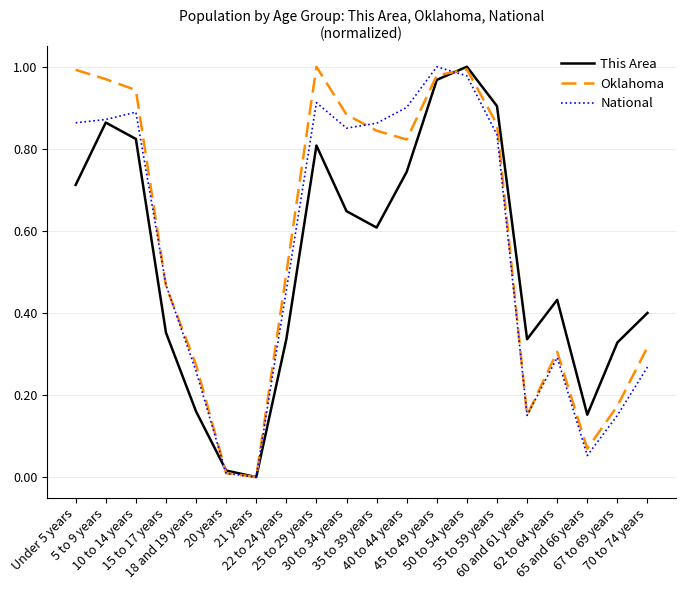

At how many categories does at least one series exceed 0?

19